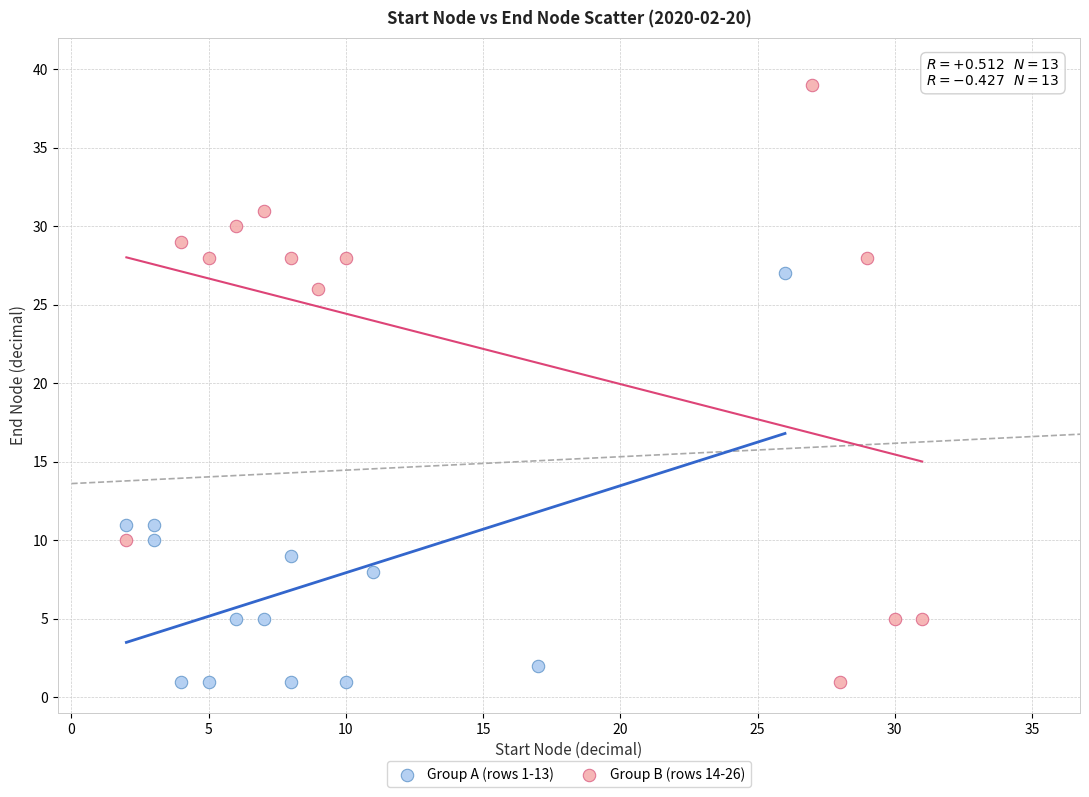

Which series contains the highest Y value?

Group B (rows 14-26)